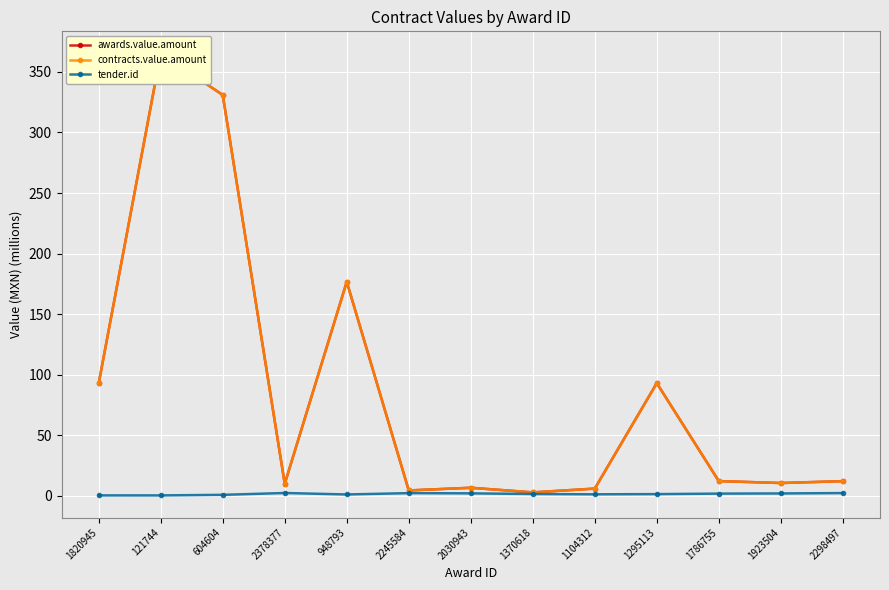

Is this an area chart (filled region under the line)?

No